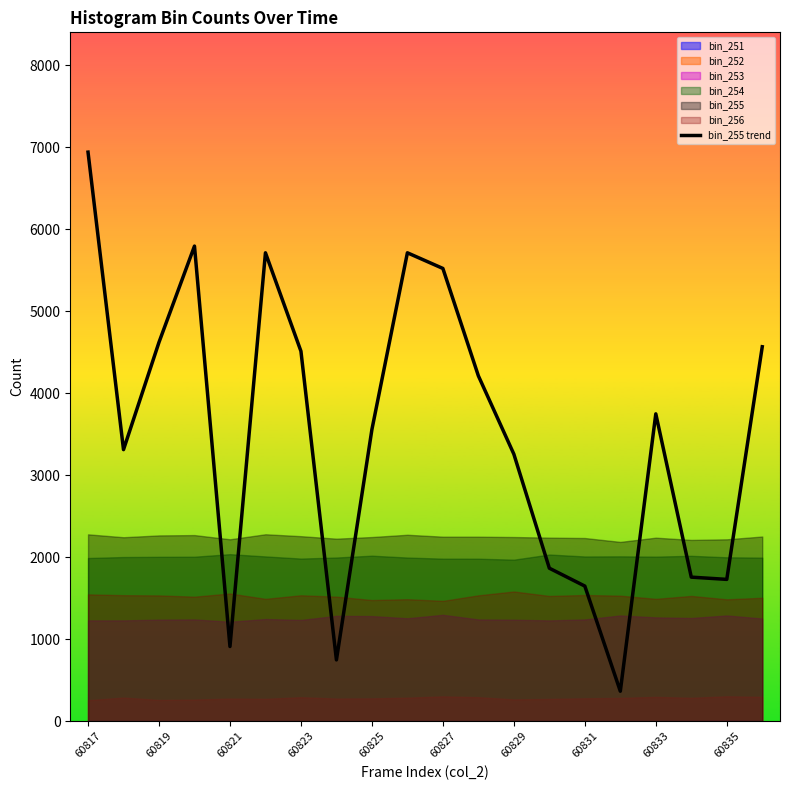

The chart shows a value of 4253.7 at 60829. True or false?

False